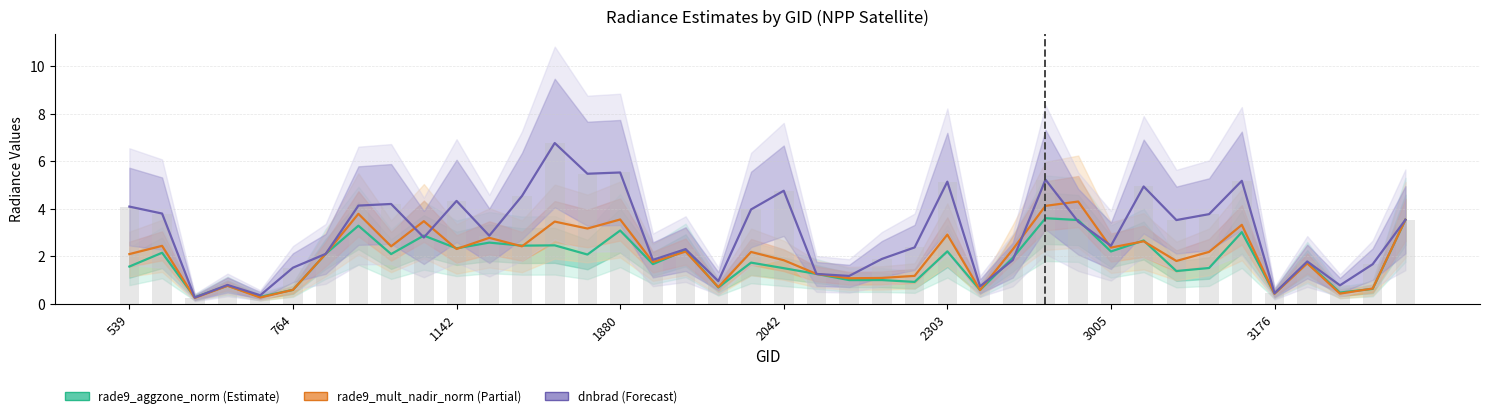

How many values in the dnbrad series are below 2?

15